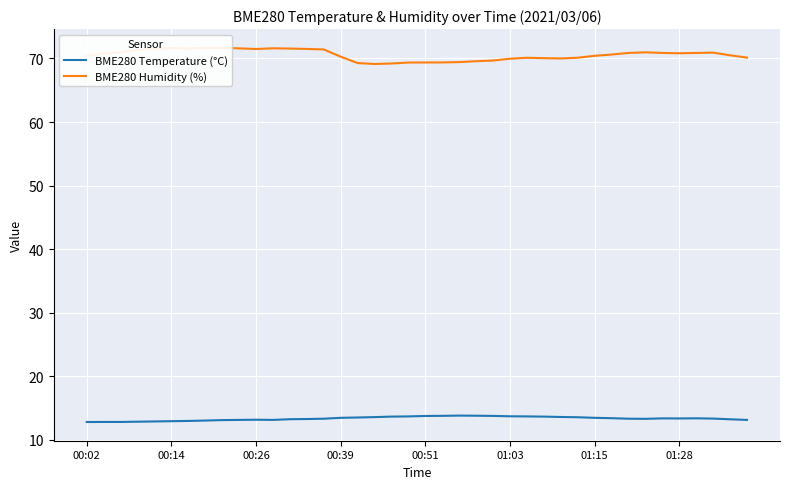

Is it true that BME280 Humidity (%) equals 71.4 at 14?

True